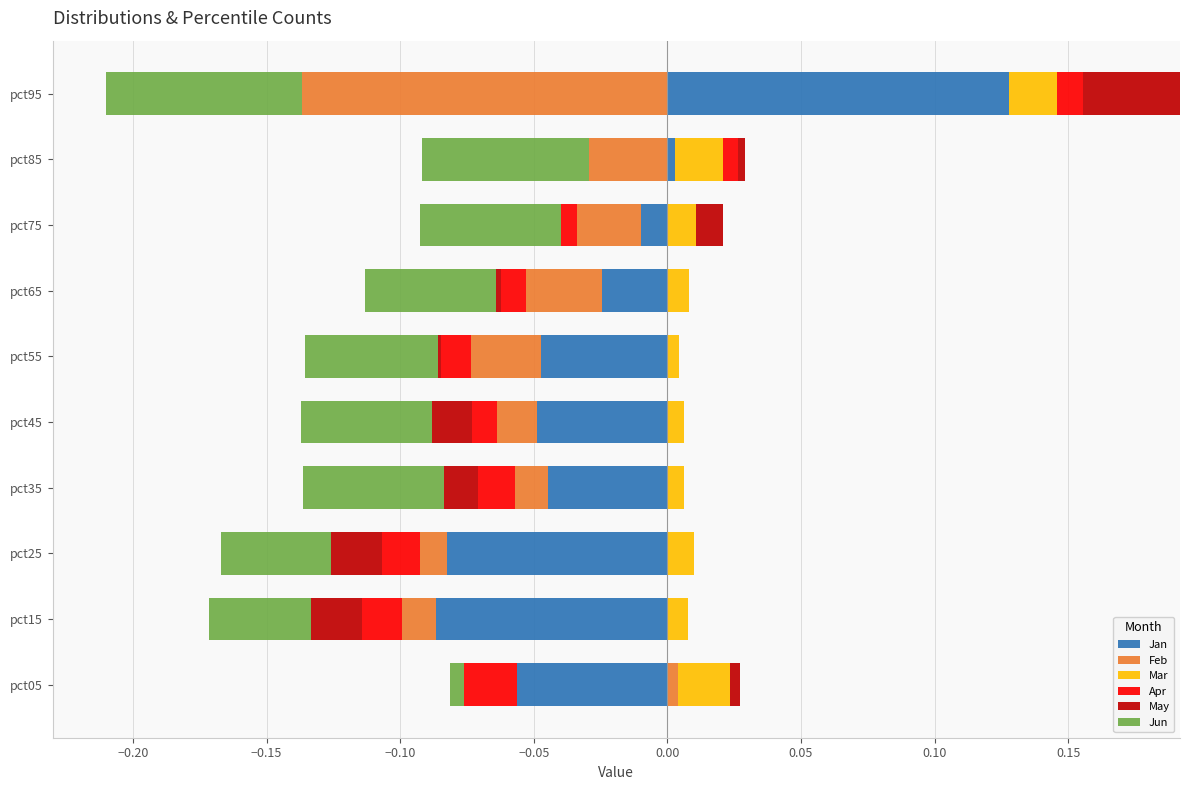

What are all the series names shown in the legend?

Jan, Feb, Mar, Apr, May, Jun